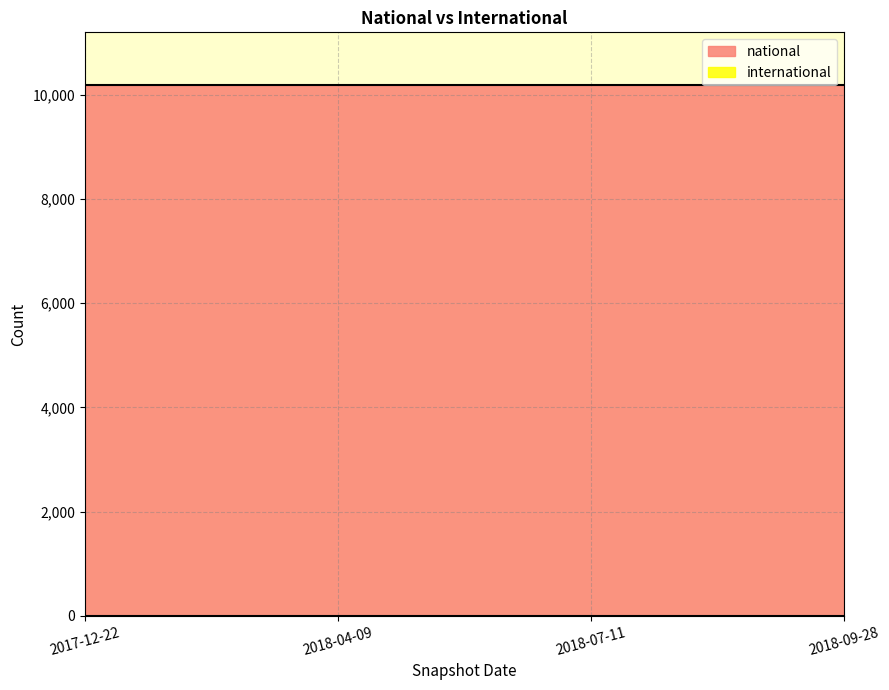

At how many categories does at least one series exceed 9028?

4